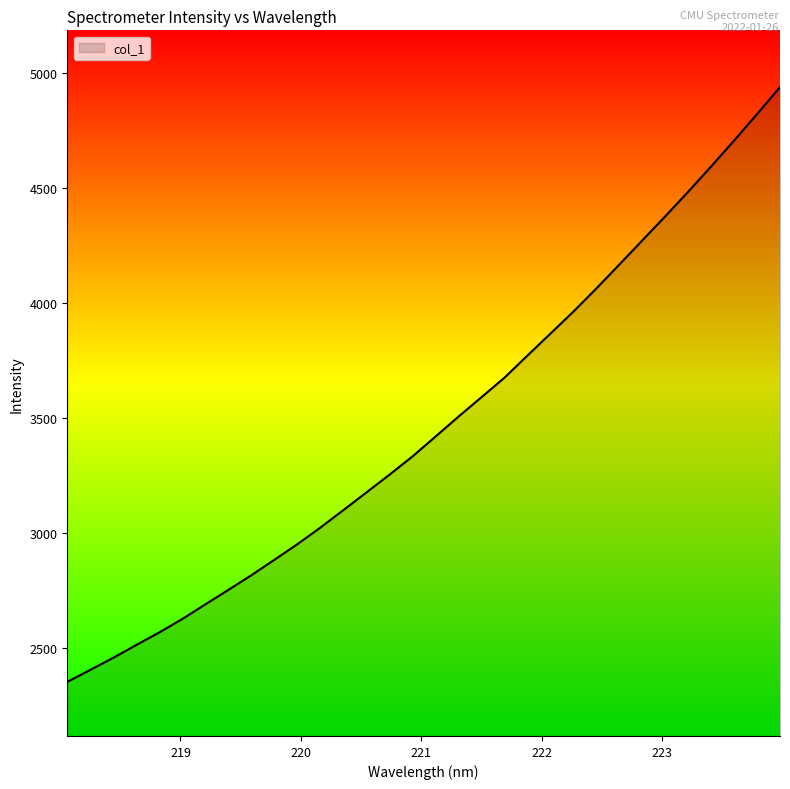

What is the average value?

3471.0